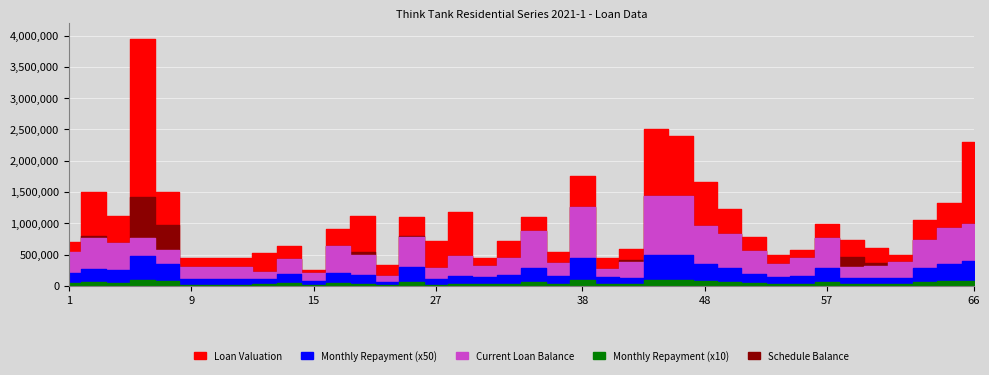

Which series has the widest spread of values?

Loan Valuation